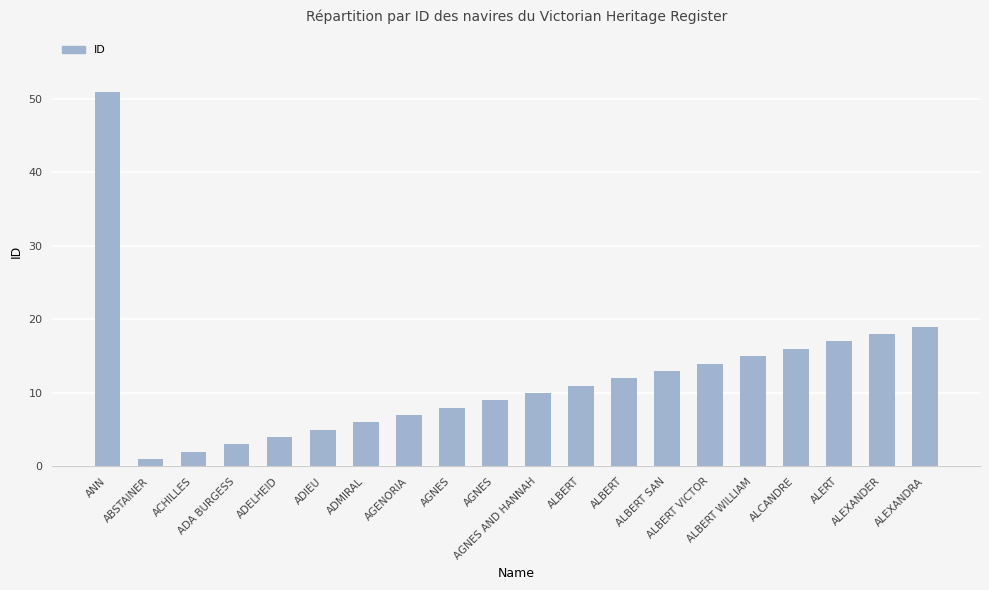

What is the difference between the values at ALBERT and ADELHEID?

7